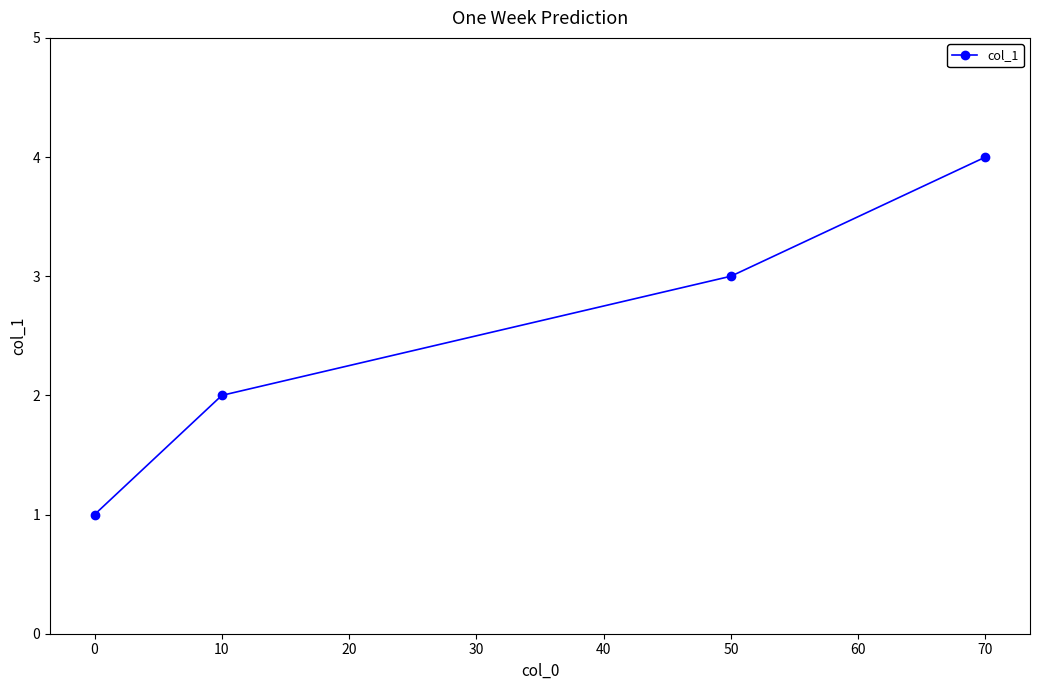

What is the sum of all values?

10